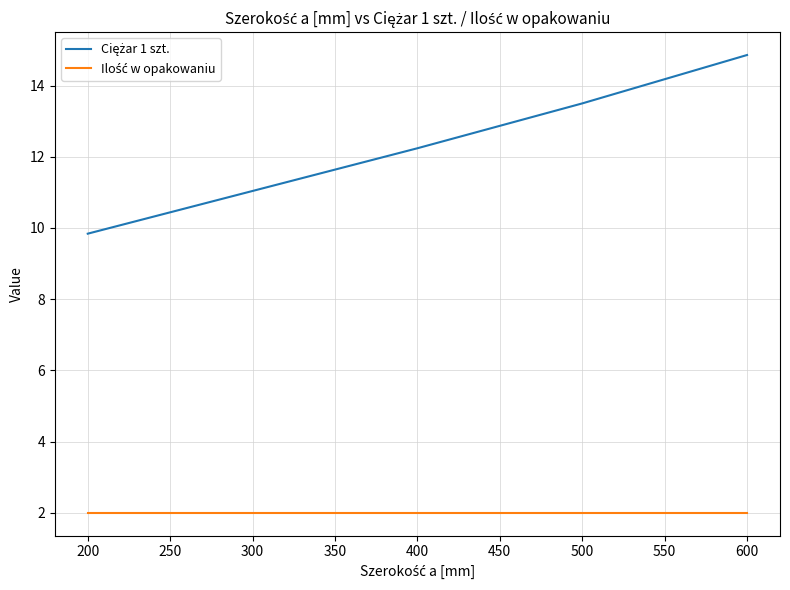

What is the smallest value displayed?

2.0